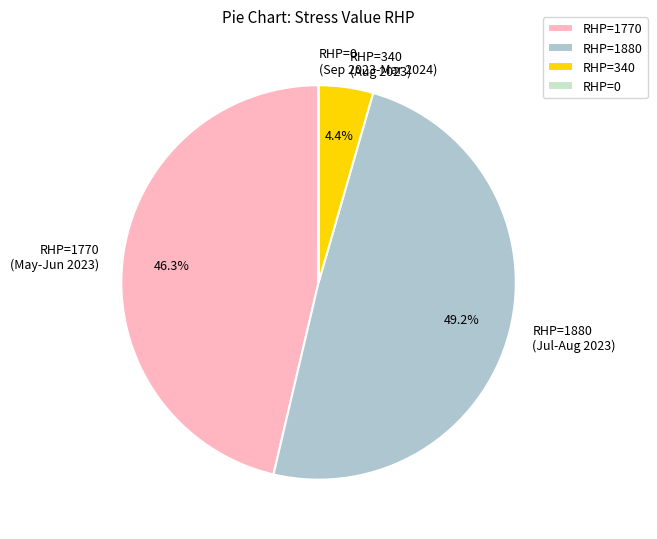

What percentage is NOT represented by RHP=1770?

53.7%